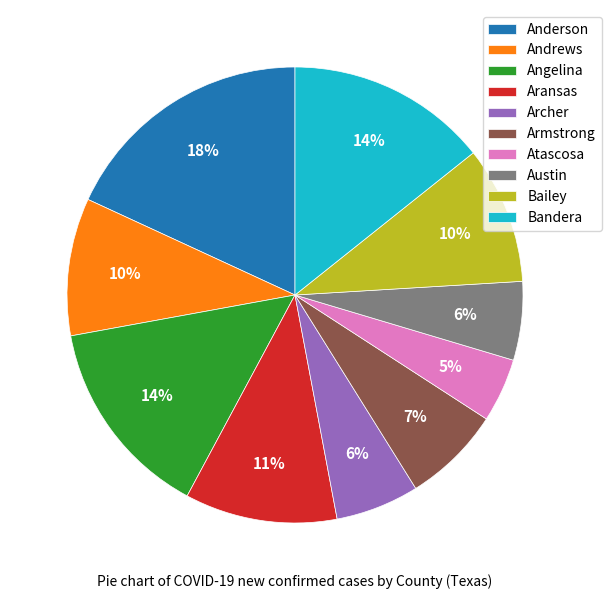

Is there any slice that represents more than half of the pie?

No